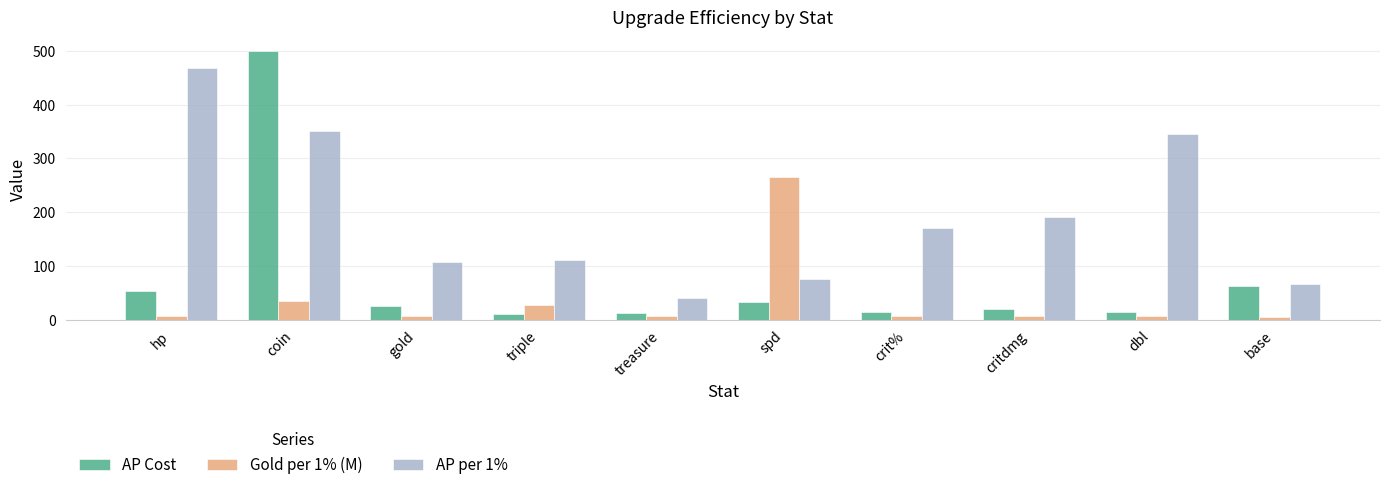

List the series in order of their overall mean, lowest first.

Gold per 1% (M), AP Cost, AP per 1%